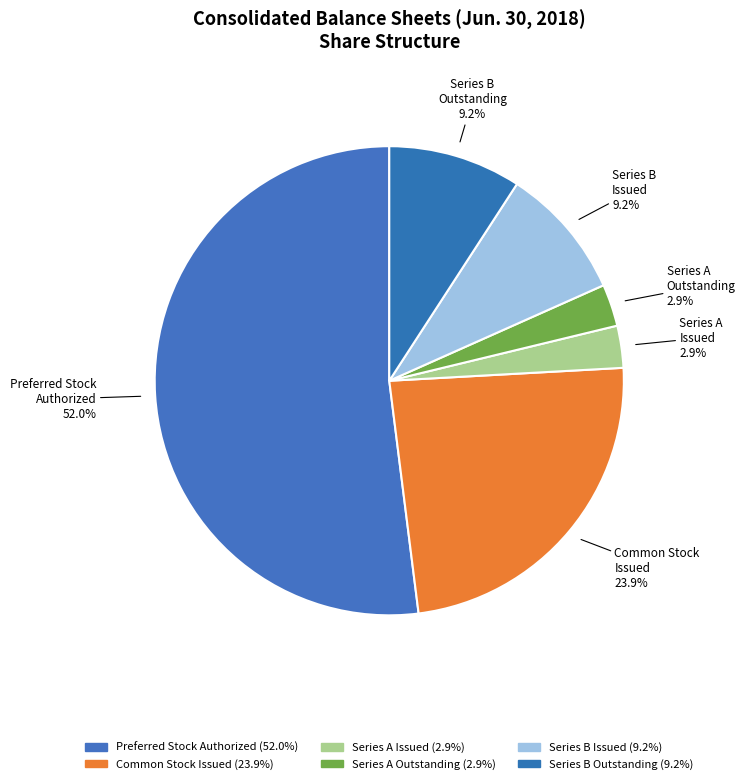

Which category has the smallest portion of the pie?

Series A
Issued